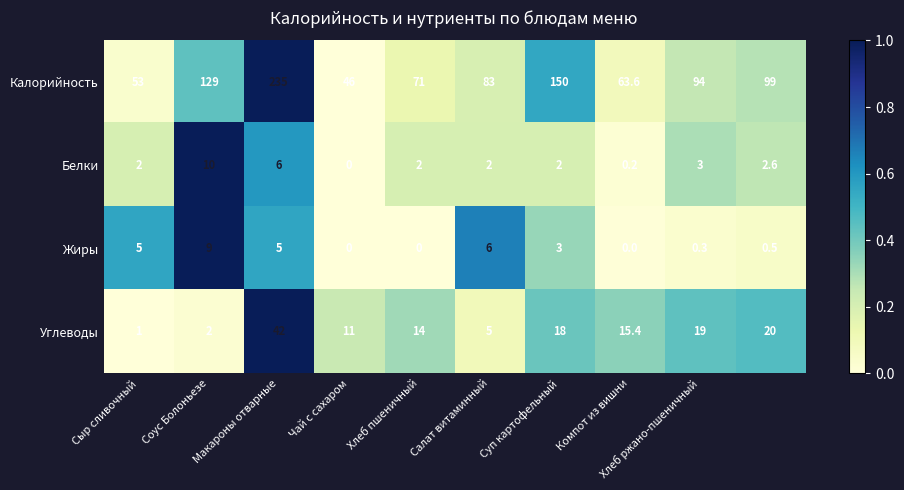

What is the minimum value for Углеводы?

1.0